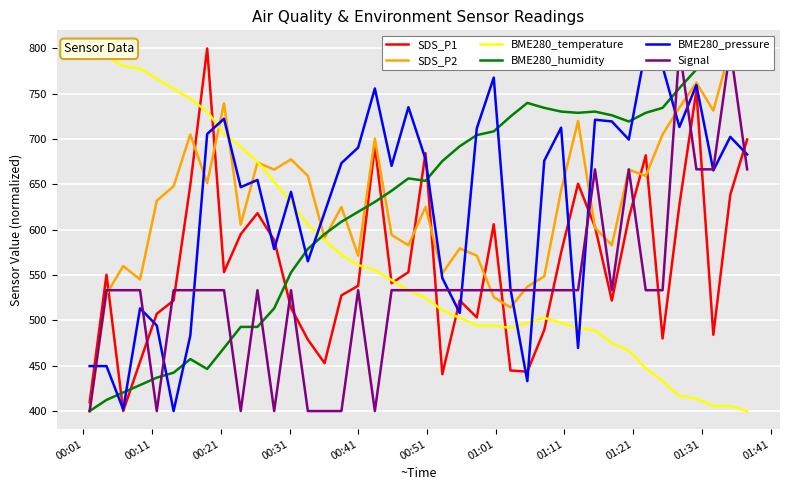

What is the lowest value of the SDS_P1 series?

400.0